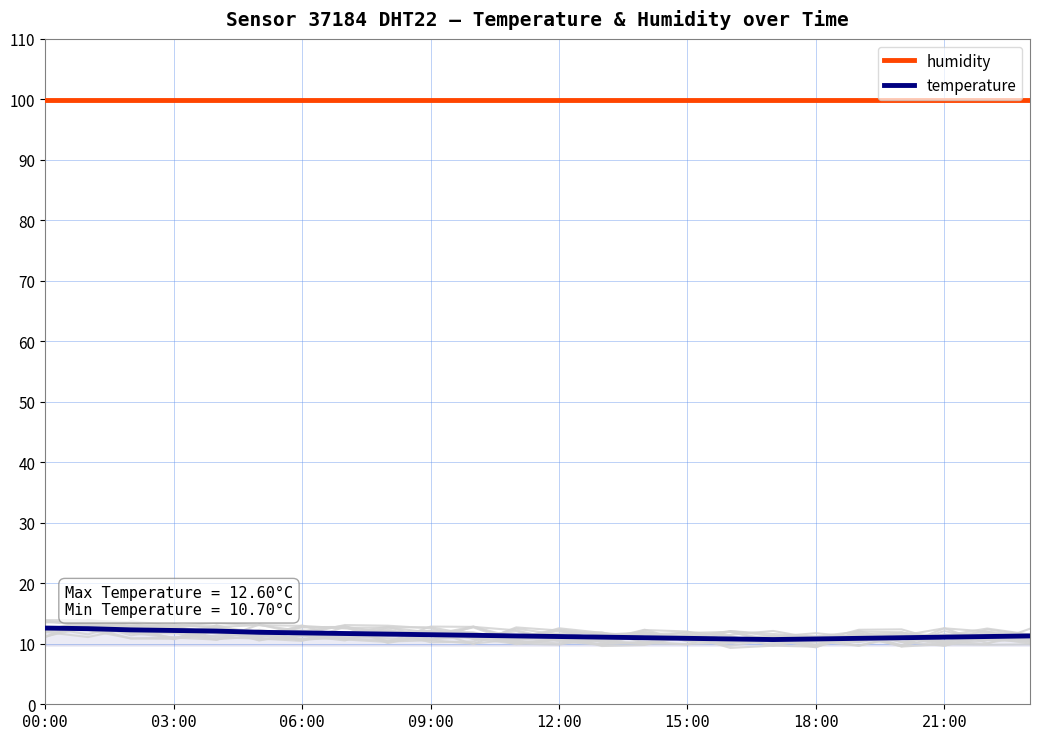

Which category has the highest value in the humidity series?

00:00